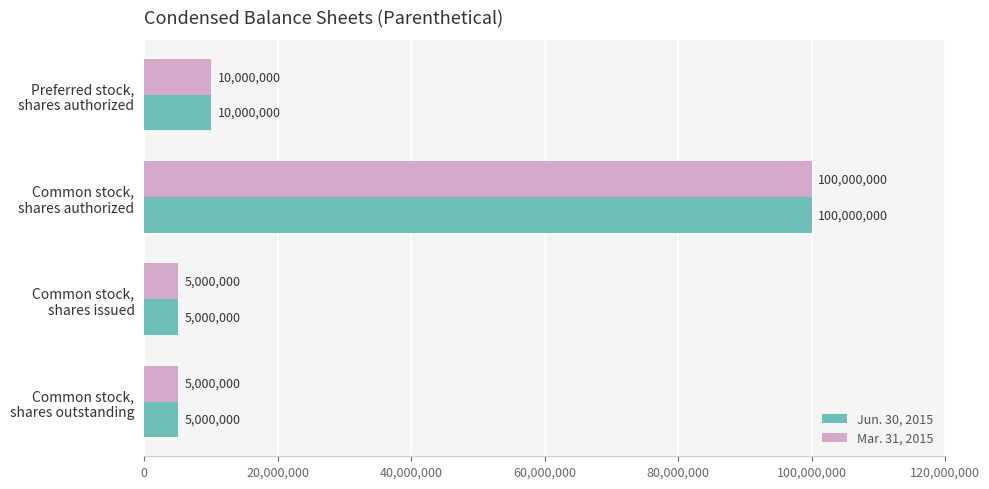

What is the highest value of the Mar. 31, 2015 series?

100000000